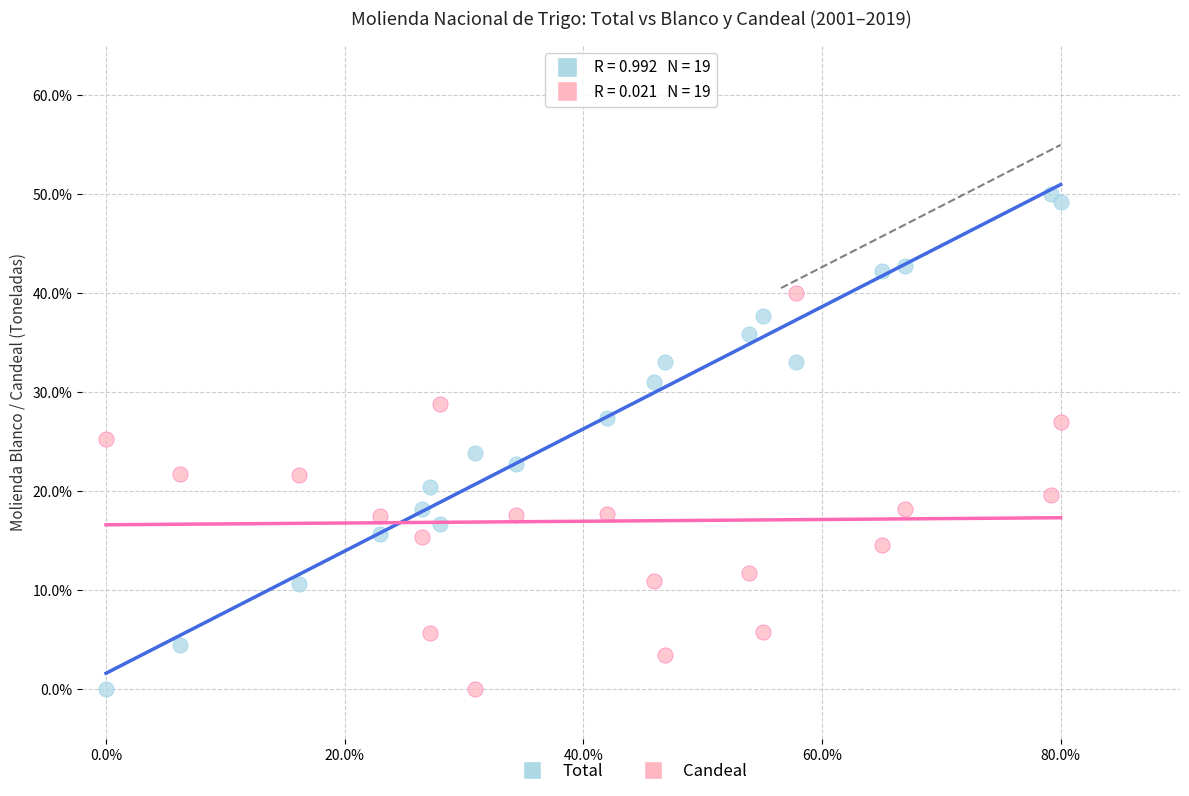

What are all the series names shown in the legend?

Total, Candeal